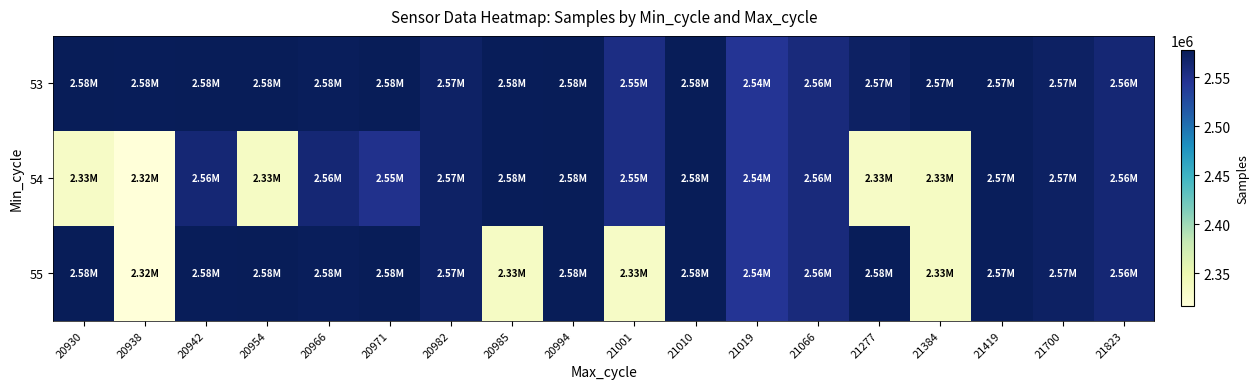

At which category is the sum across all series the highest?

21010